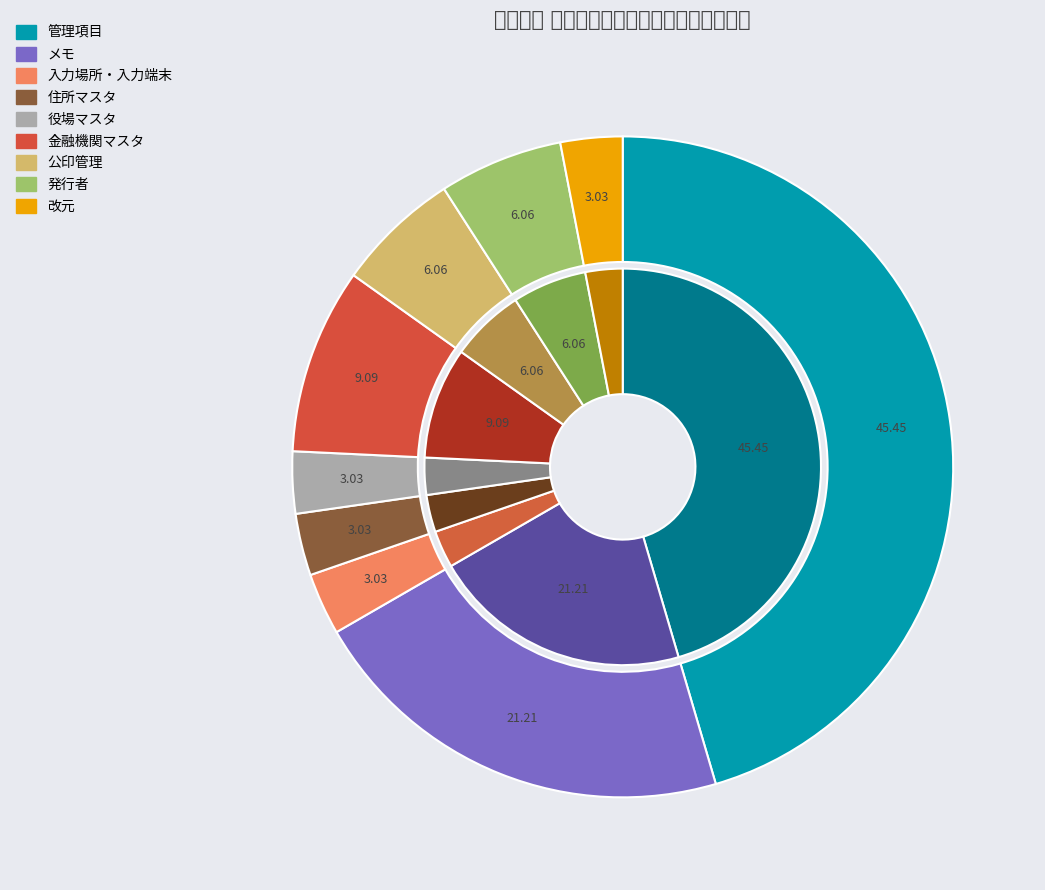

True or false: 役場マスタ accounts for 1% of the total.

False